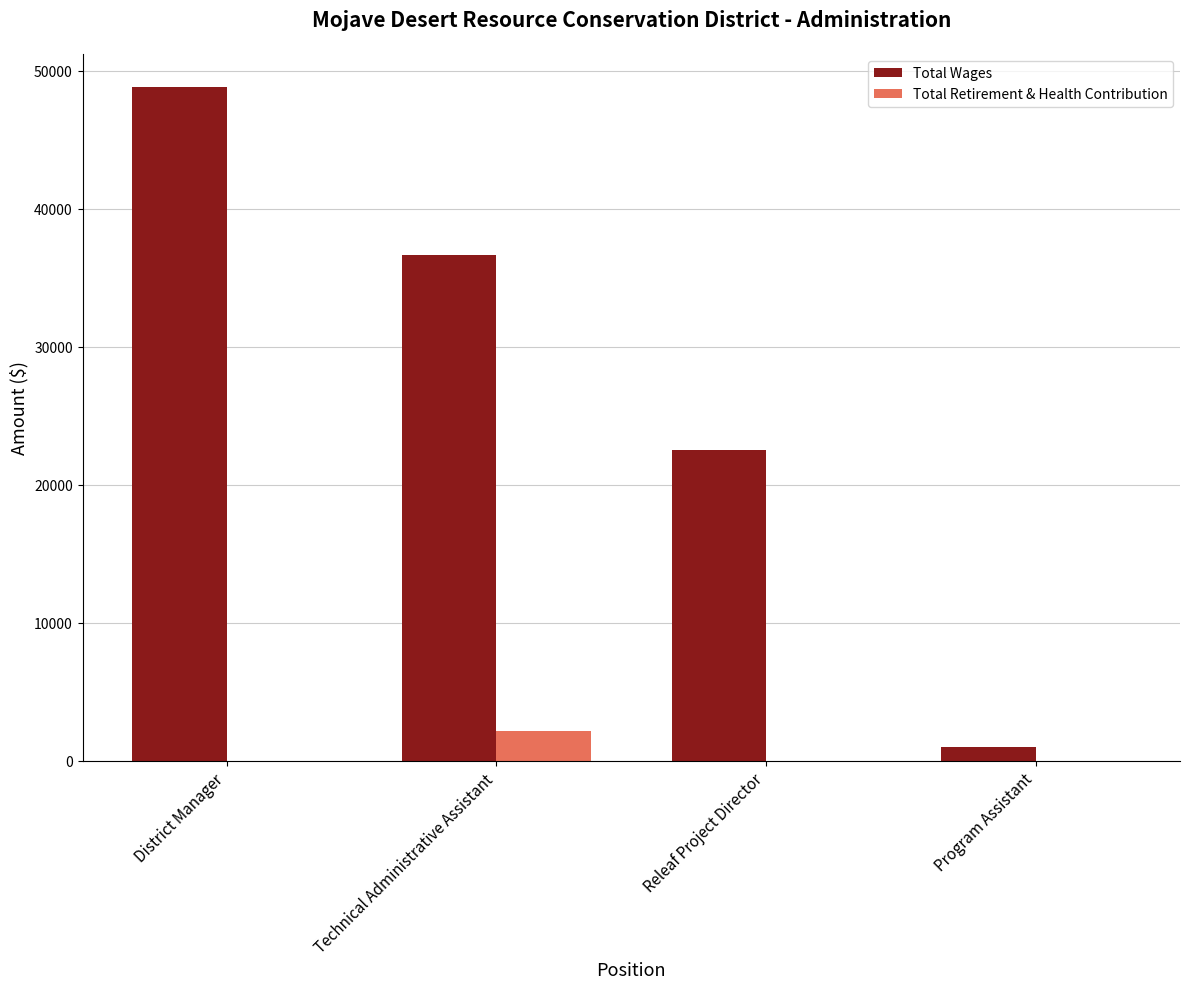

At which label does Total Wages reach its peak?

District Manager